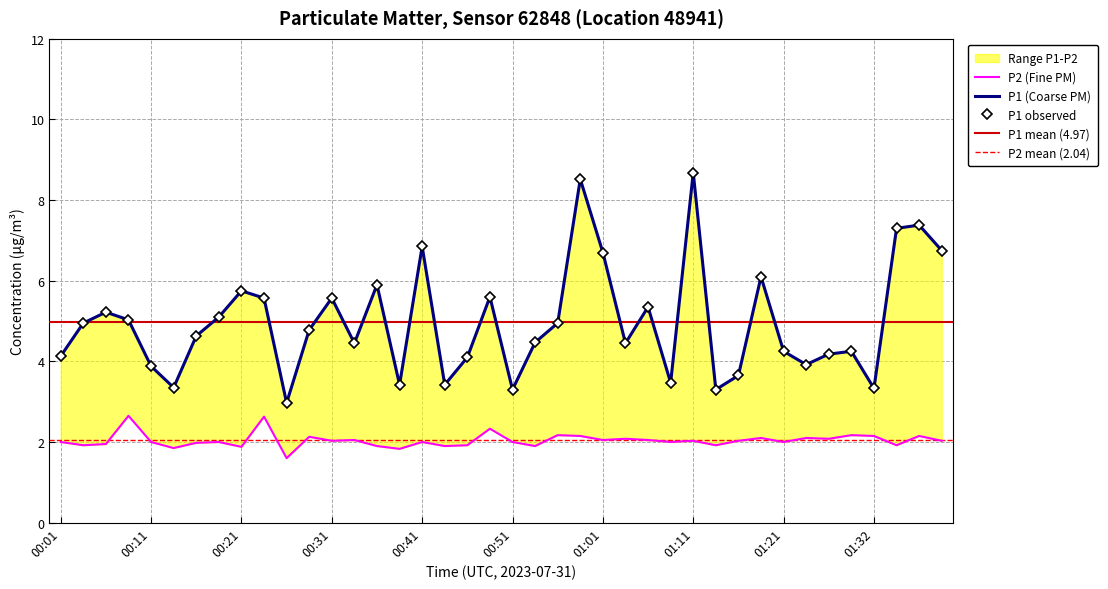

Where is the first local maximum for P2?

00:09